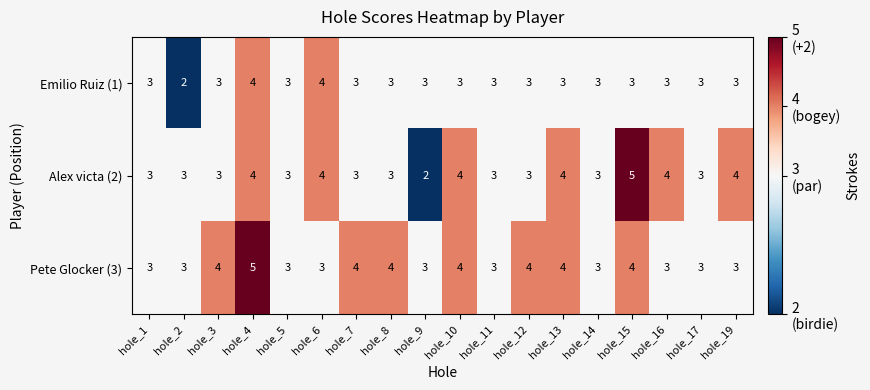

Rank the series by their average value, from lowest to highest.

Emilio Ruiz (1), Alex victa (2), Pete Glocker (3)